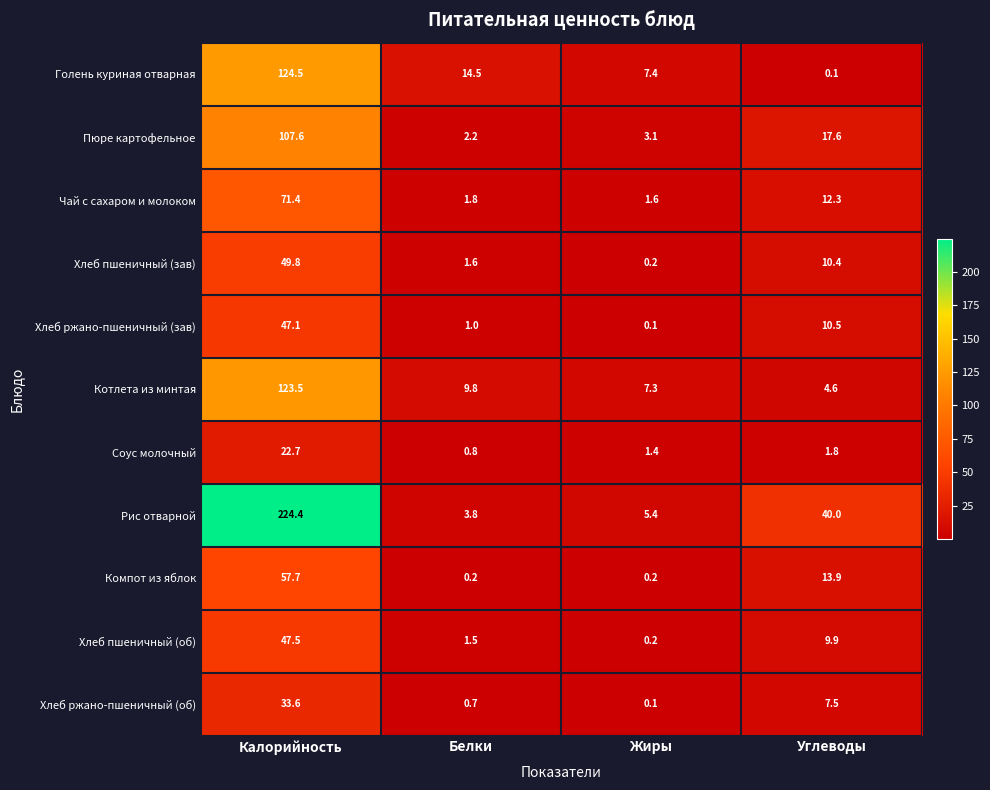

Which series changed the most between Жиры and Углеводы?

Рис отварной